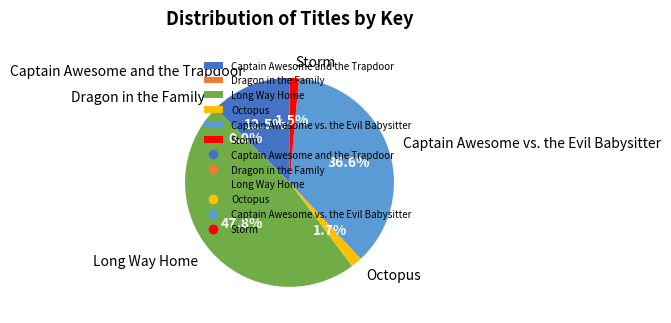

To the nearest percent, what percentage of the pie is Octopus?

2%